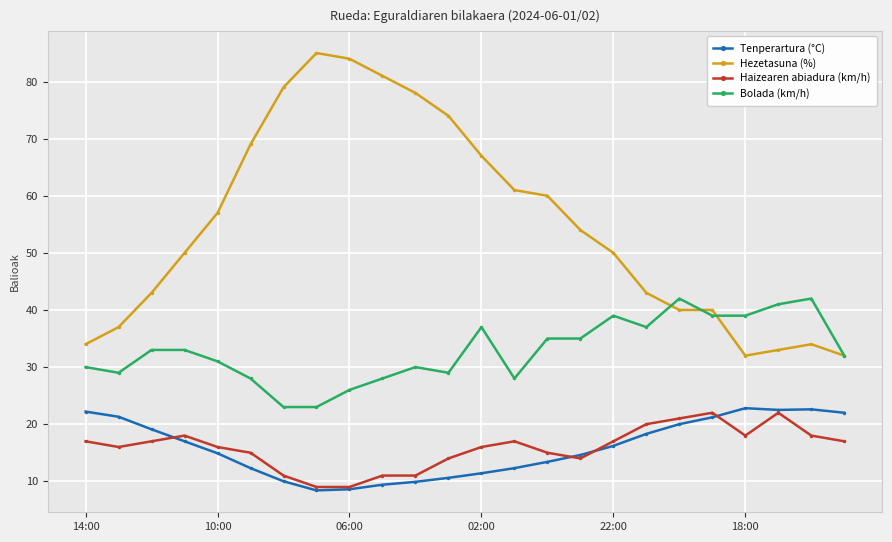

True or false: Bolada (km/h) and Tenperartura (°C) intersect in this chart.

False